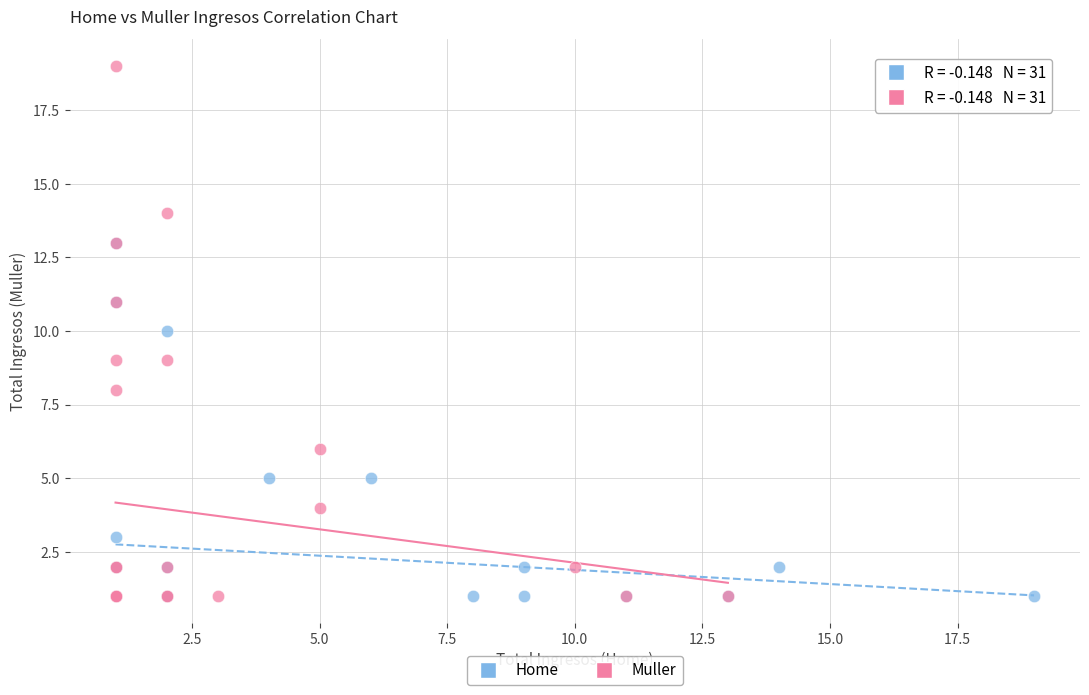

Which series contains the highest Y value?

Muller